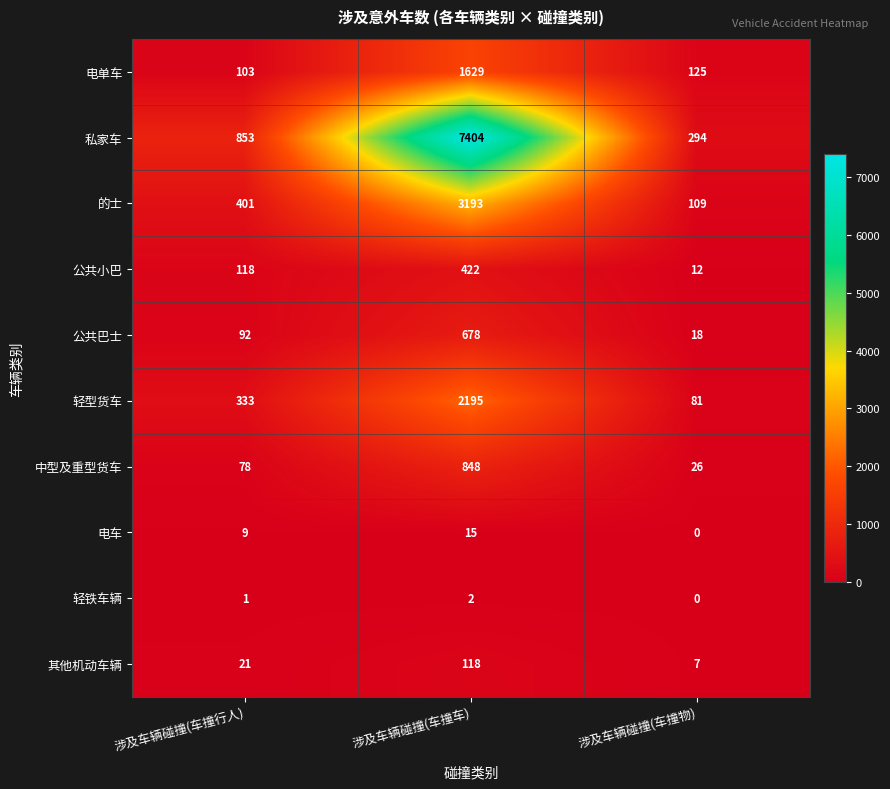

Rank the series by their maximum value, from highest to lowest.

私家车, 的士, 轻型货车, 电单车, 中型及重型货车, 公共巴士, 公共小巴, 其他机动车辆, 电车, 轻铁车辆